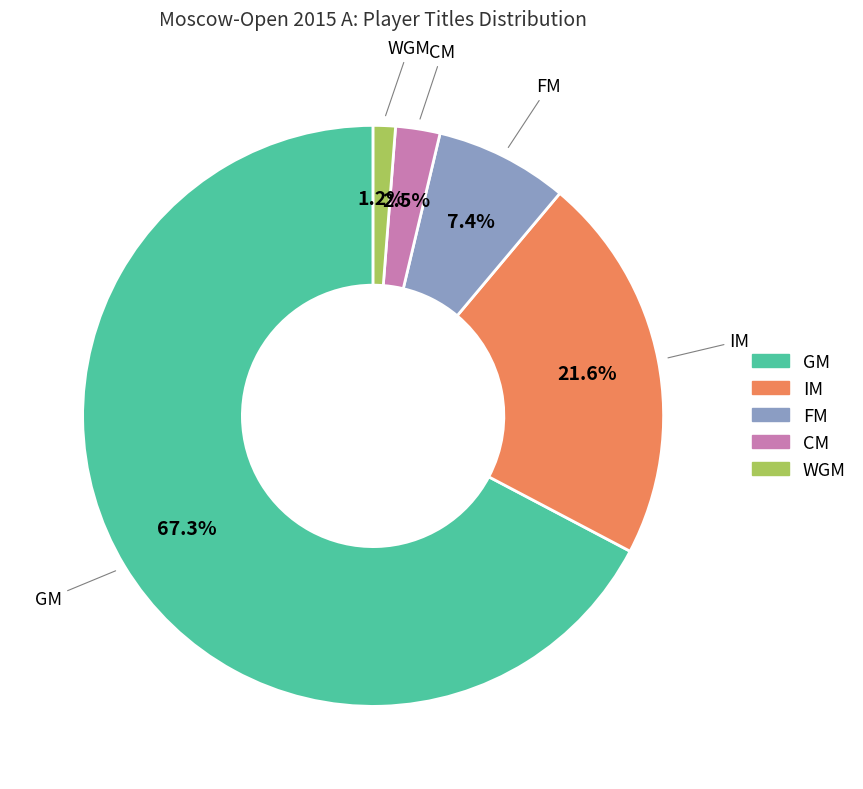

What percentage is the FM slice, to the nearest percent?

7%